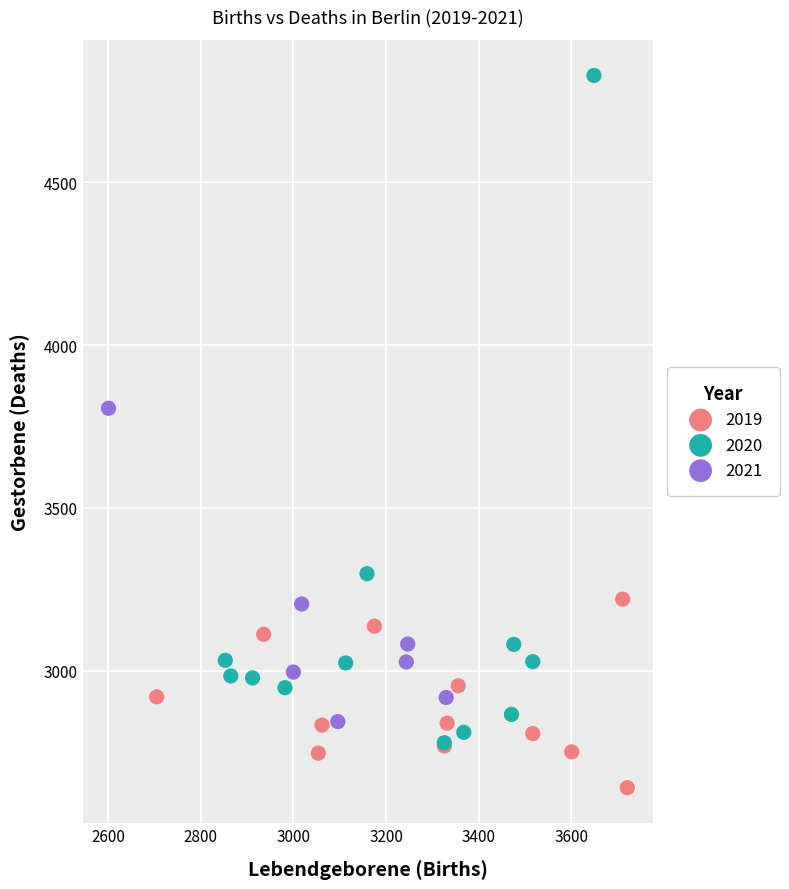

Which series has the widest spread of Y values?

2020